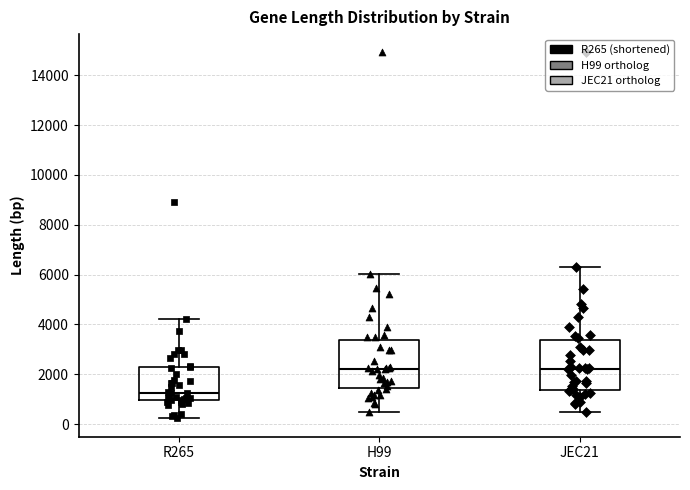

Where does the lower whisker of the box for JEC21 end on the y-axis? The values are not printed on the chart, so give them approximately, as read against the axis.

400